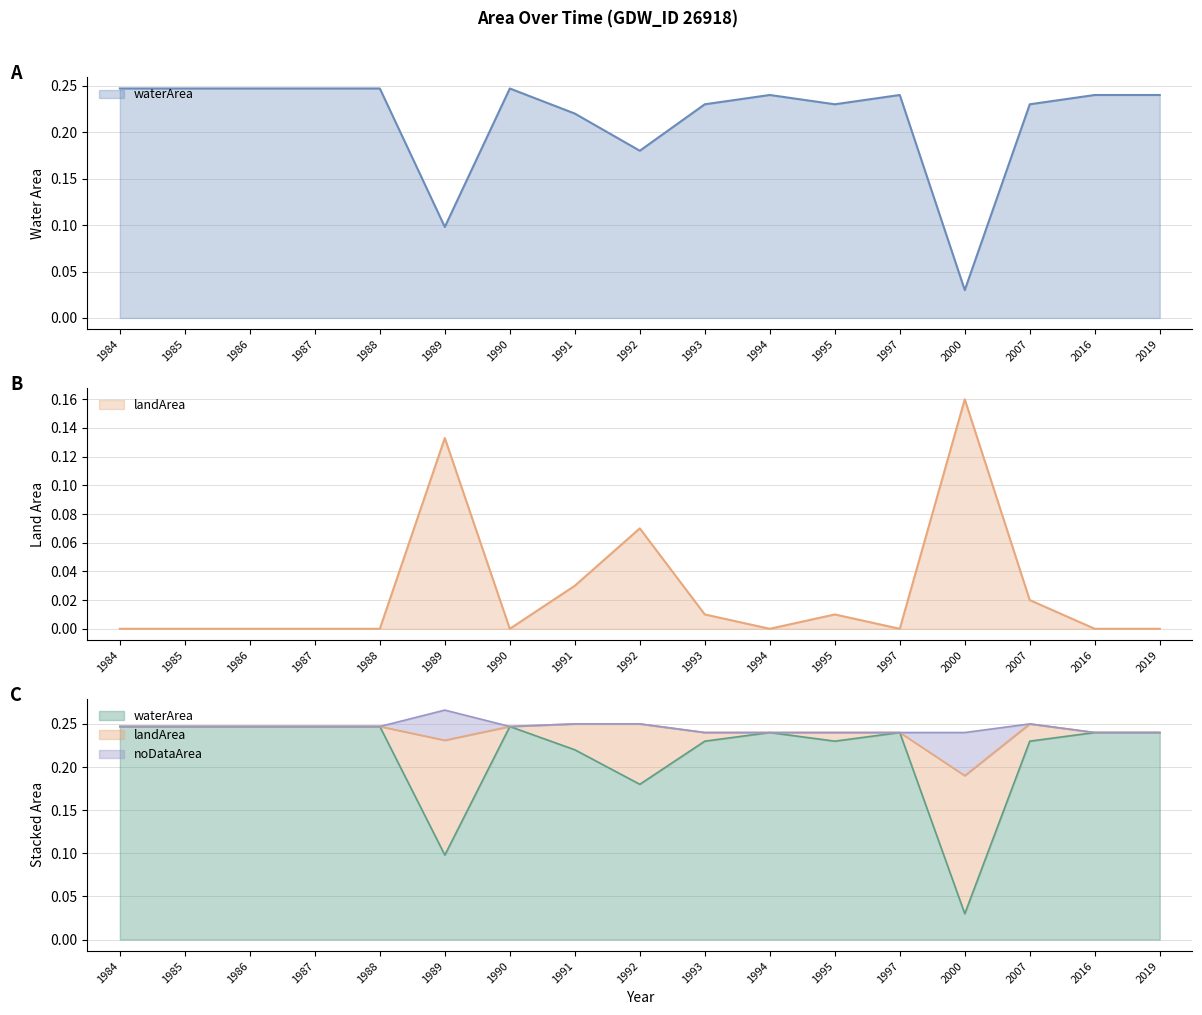

At 1990, list the series in order from largest to smallest.

waterArea, landArea